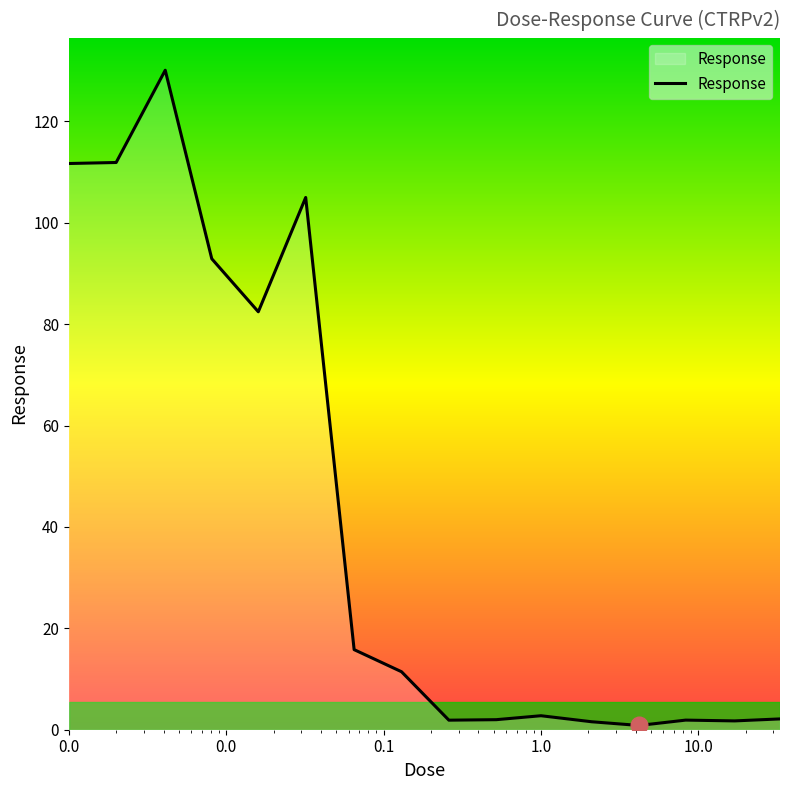

List the labels in order of value, smallest first.

4.2, 2.1, 17.0, 0.26, 8.3, 0.52, 33.0, 1.0, 0.13, 0.065, 0.016, 0.0081, 0.032, 0.001, 0.002, 0.0041